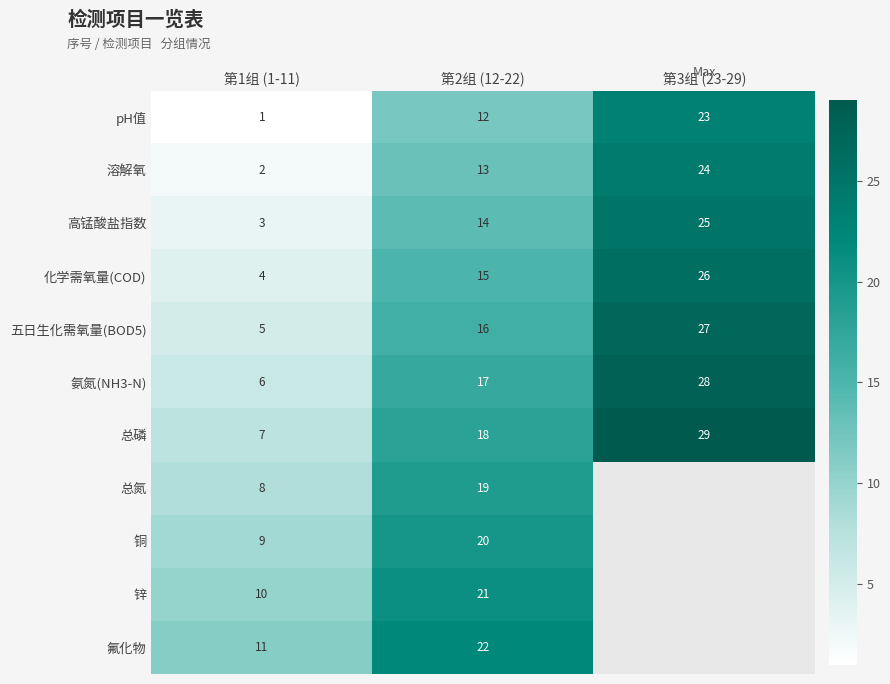

What is the spread (max minus min) of values at 第1组 (1-11)?

10